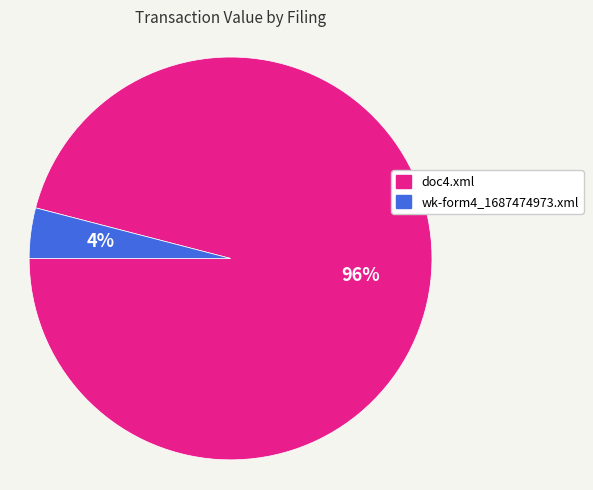

Combined, do wk-form4_1687474973.xml and doc4.xml account for over 50%?

Yes